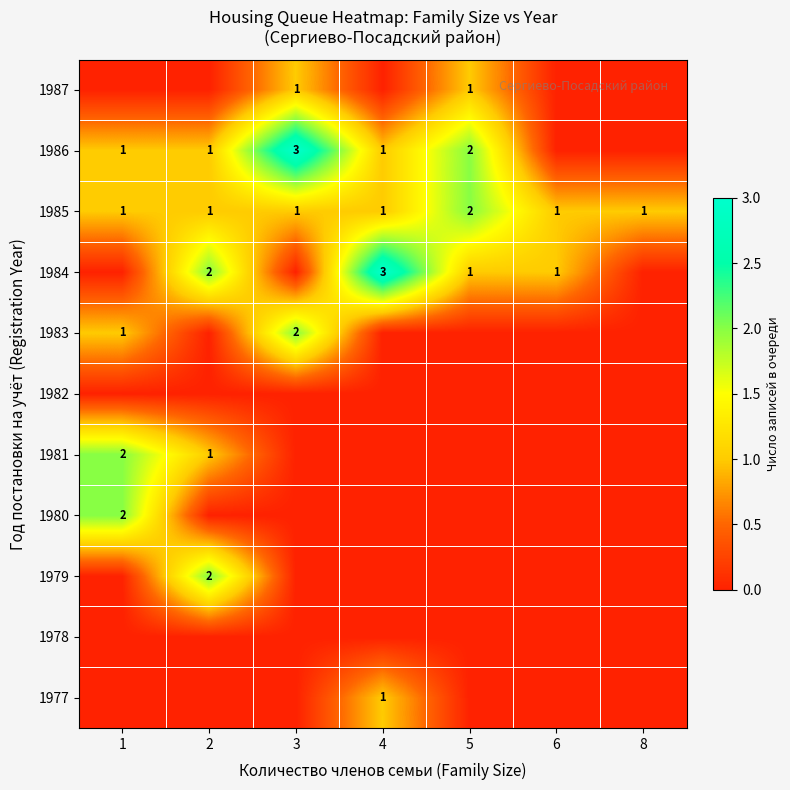

At which category is the sum across all series the highest?

1